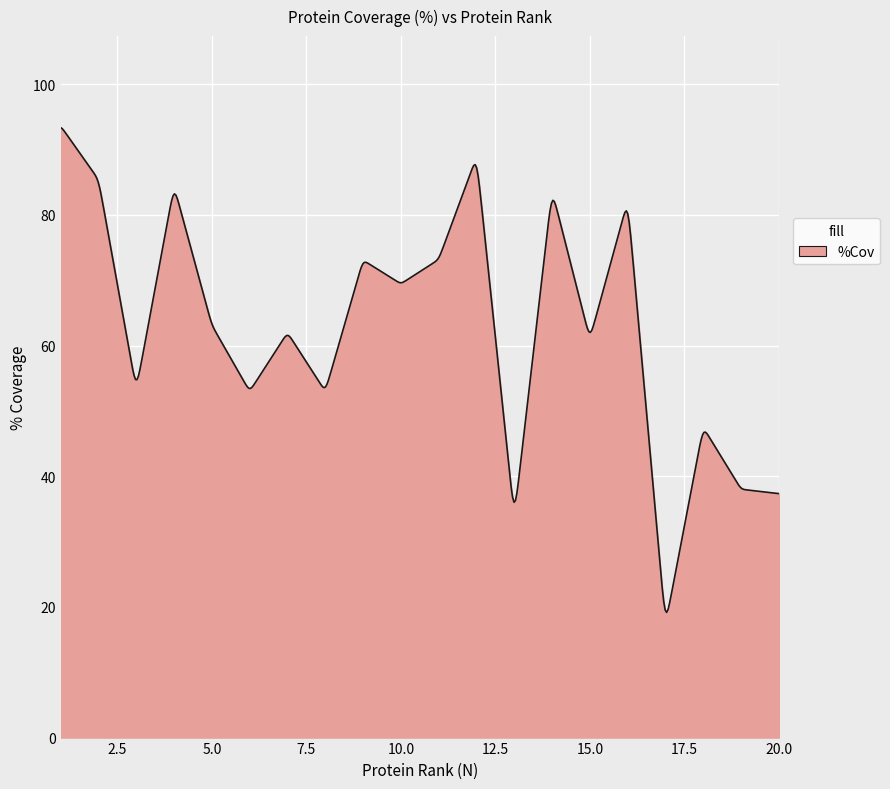

What is the maximum value shown in the chart?

93.4